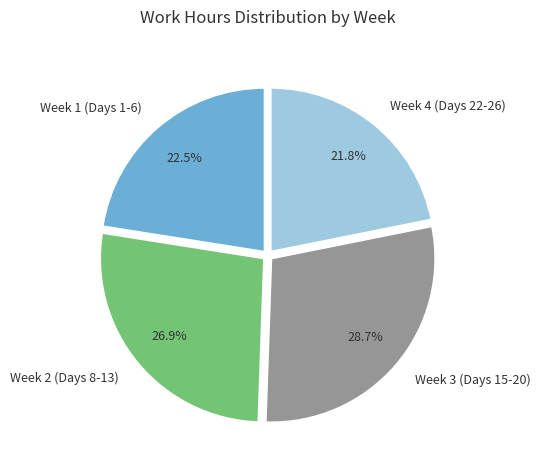

What portion of the pie excludes Week 4 (Days 22-26)?

78.2%